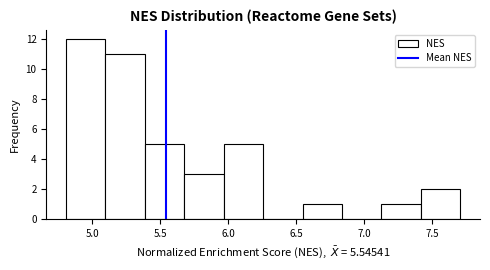

Which range on the x-axis has the tallest bar?

4.80 to 5.10